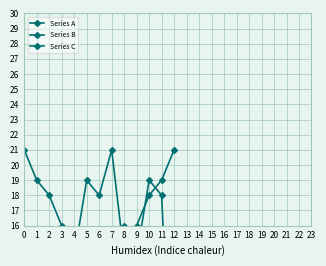

Where is Series A nearest to the value 17?

2